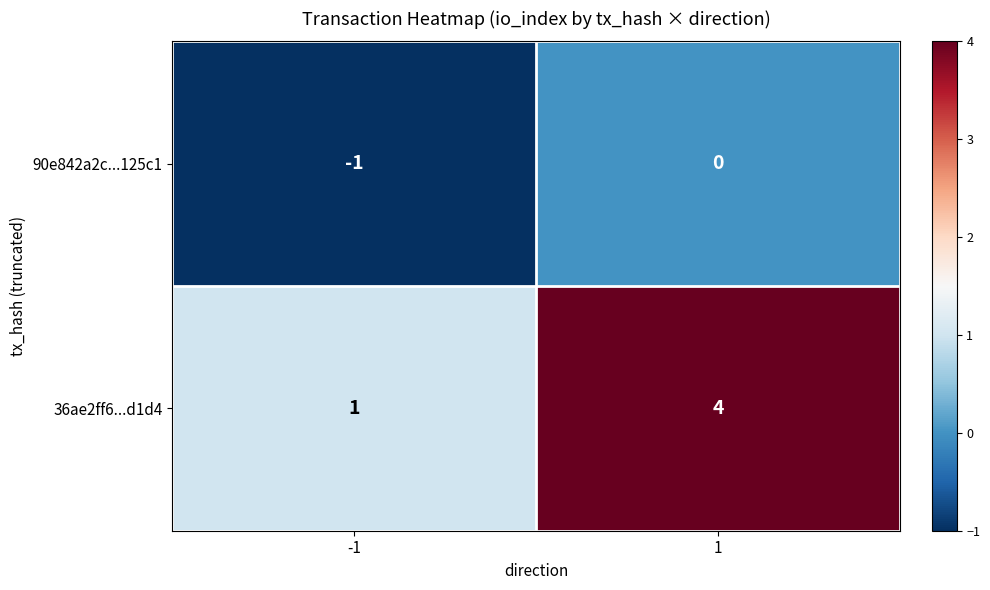

What is the difference between the 36ae2ff6...d1d4 values at -1 and 1?

3